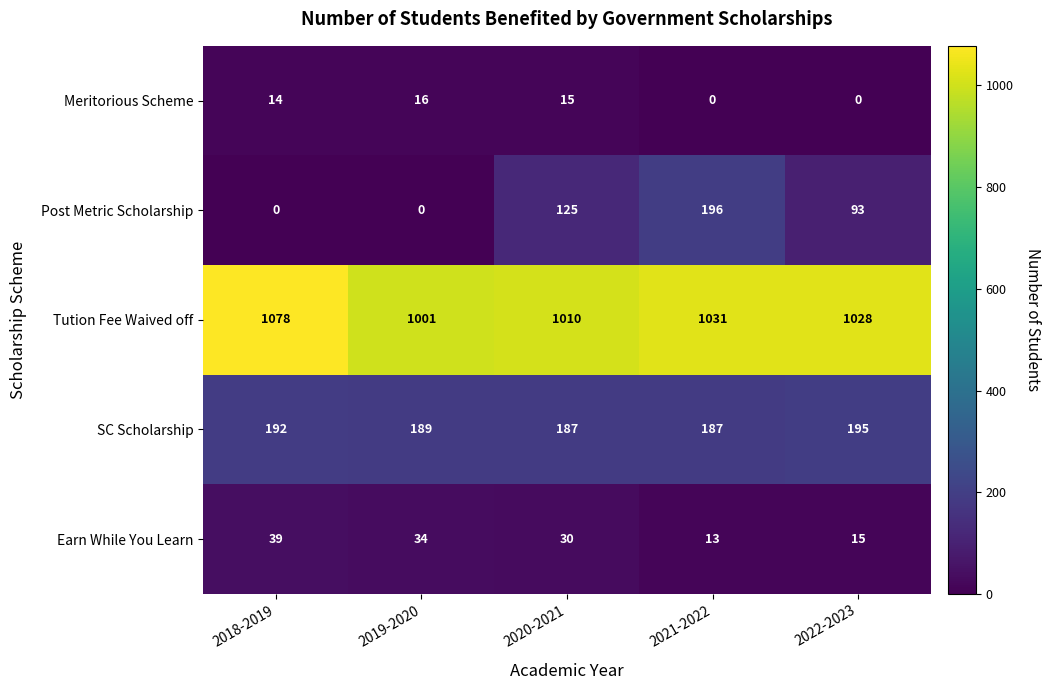

The value of Post Metric Scholarship at 2020-2021 is 223. True or false?

False